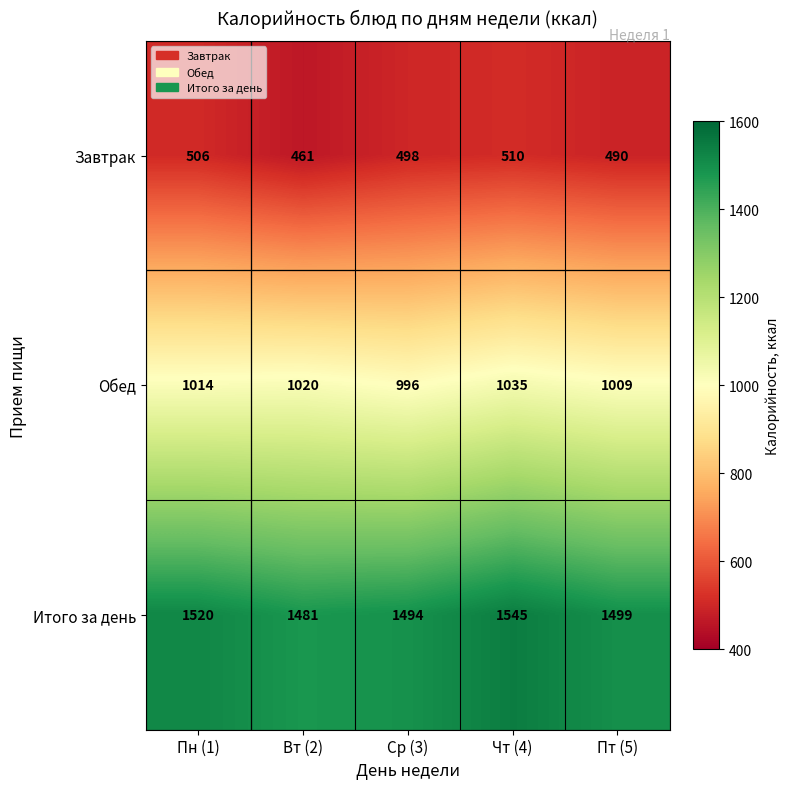

Which series has the widest spread of values?

Итого за день